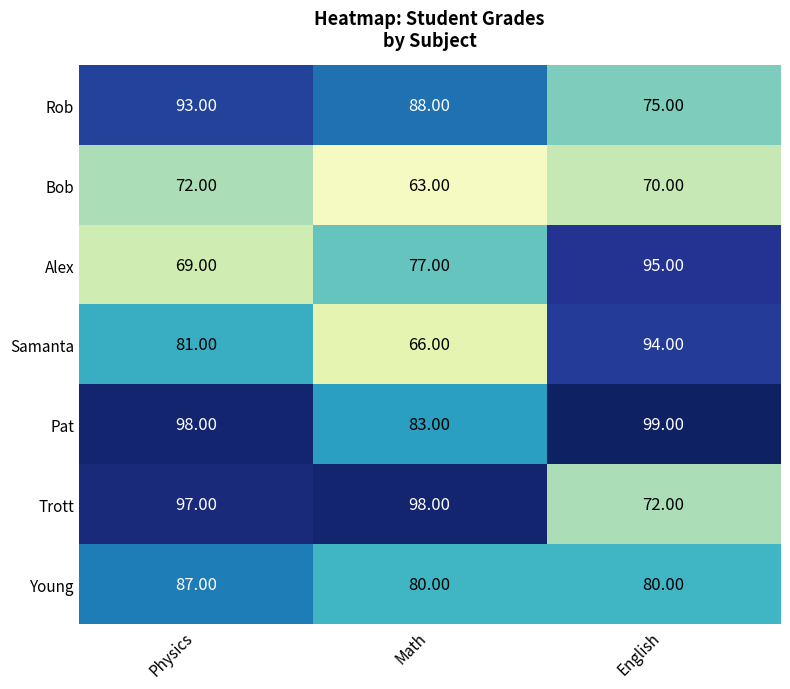

What is the difference between the highest and lowest values at Math?

35